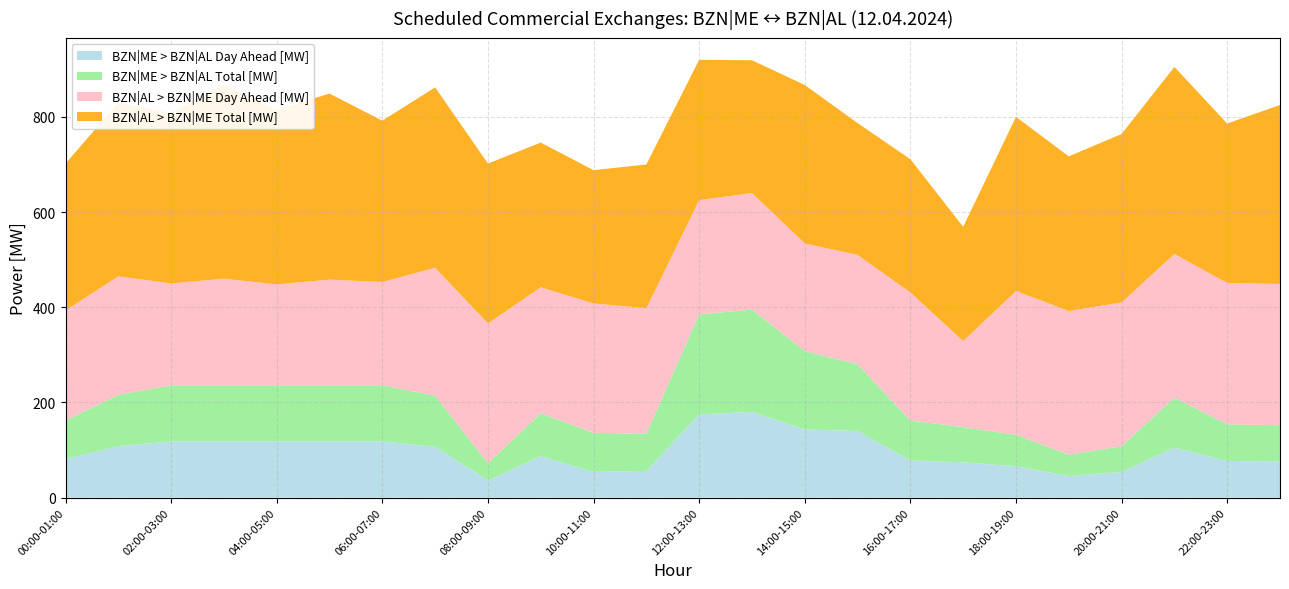

Reading right to left, transcribe all the data shown in this chart.

BZN|ME > BZN|AL Day Ahead [MW]: 23:00-00:00=76	22:00-23:00=77	21:00-22:00=105	20:00-21:00=54	19:00-20:00=45	18:00-19:00=66	17:00-18:00=74	16:00-17:00=78	15:00-16:00=140	14:00-15:00=143	13:00-14:00=180	12:00-13:00=175	11:00-12:00=56	10:00-11:00=54	09:00-10:00=87	08:00-09:00=36	07:00-08:00=107	06:00-07:00=118	05:00-06:00=118	04:00-05:00=118	03:00-04:00=118	02:00-03:00=118	01:00-02:00=108	00:00-01:00=81
BZN|ME > BZN|AL Total [MW]: 23:00-00:00=76	22:00-23:00=77	21:00-22:00=105	20:00-21:00=54	19:00-20:00=45	18:00-19:00=66	17:00-18:00=74	16:00-17:00=84	15:00-16:00=140	14:00-15:00=165	13:00-14:00=215	12:00-13:00=210	11:00-12:00=78	10:00-11:00=82	09:00-10:00=90	08:00-09:00=36	07:00-08:00=107	06:00-07:00=118	05:00-06:00=118	04:00-05:00=118	03:00-04:00=118	02:00-03:00=118	01:00-02:00=108	00:00-01:00=81
BZN|AL > BZN|ME Day Ahead [MW]: 23:00-00:00=297	22:00-23:00=297	21:00-22:00=302	20:00-21:00=302	19:00-20:00=302	18:00-19:00=302	17:00-18:00=181	16:00-17:00=269	15:00-16:00=230	14:00-15:00=226	13:00-14:00=245	12:00-13:00=240	11:00-12:00=264	10:00-11:00=272	09:00-10:00=265	08:00-09:00=294	07:00-08:00=269	06:00-07:00=217	05:00-06:00=222	04:00-05:00=212	03:00-04:00=224	02:00-03:00=214	01:00-02:00=249	00:00-01:00=231
BZN|AL > BZN|ME Total [MW]: 23:00-00:00=376	22:00-23:00=335	21:00-22:00=393	20:00-21:00=354	19:00-20:00=325	18:00-19:00=366	17:00-18:00=240	16:00-17:00=280	15:00-16:00=277	14:00-15:00=333	13:00-14:00=279	12:00-13:00=295	11:00-12:00=302	10:00-11:00=280	09:00-10:00=304	08:00-09:00=336	07:00-08:00=379	06:00-07:00=339	05:00-06:00=391	04:00-05:00=367	03:00-04:00=408	02:00-03:00=358	01:00-02:00=365	00:00-01:00=309